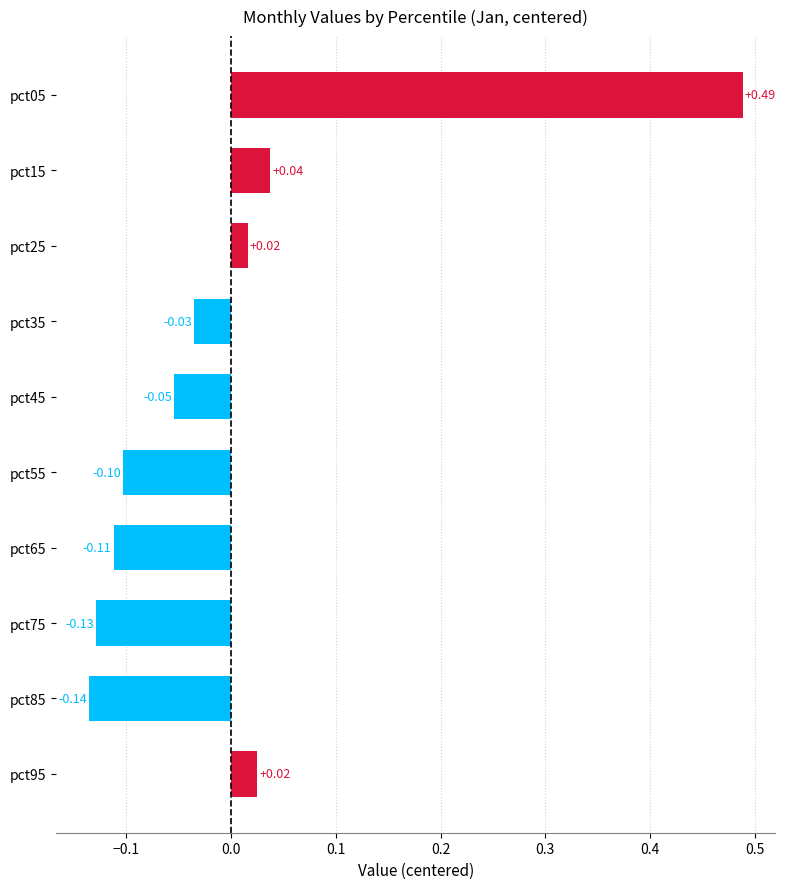

Between pct55 and pct65, which is larger?

pct55